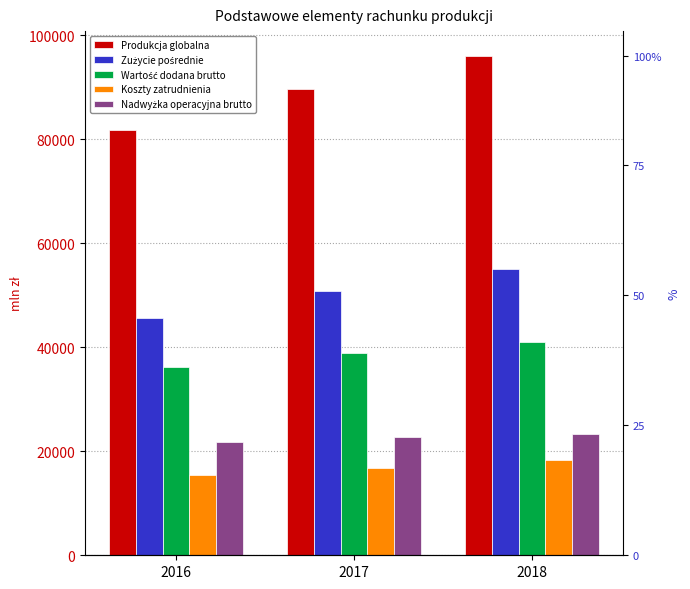

At which category is the sum across all series the highest?

2018